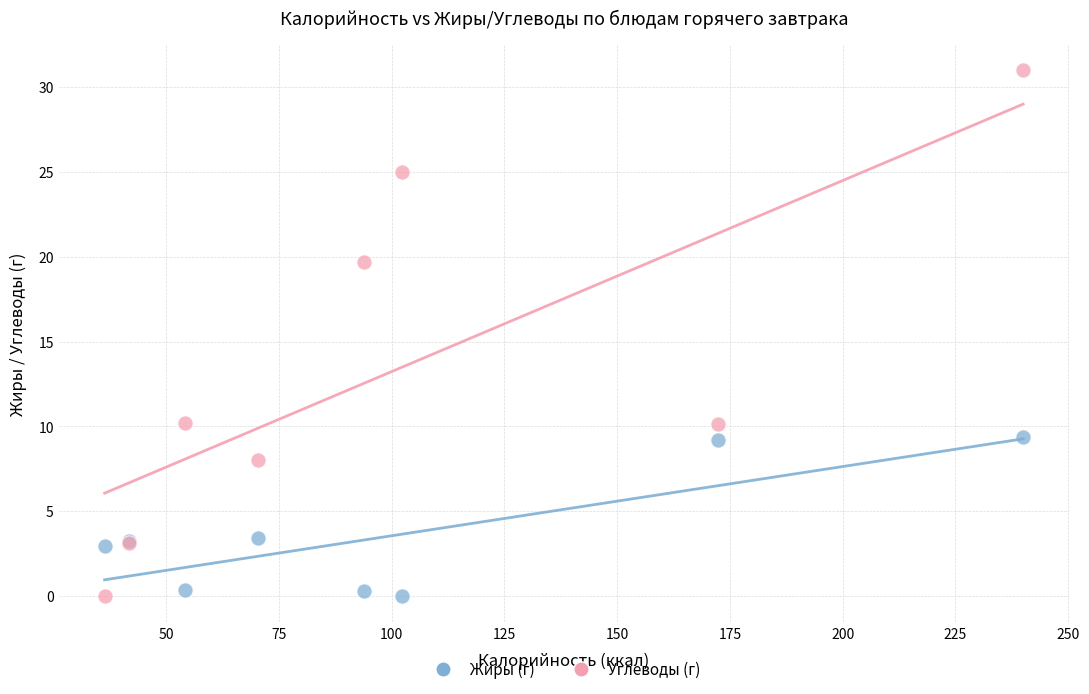

What is the X range (max minus min) for the scatter plot?

203.6